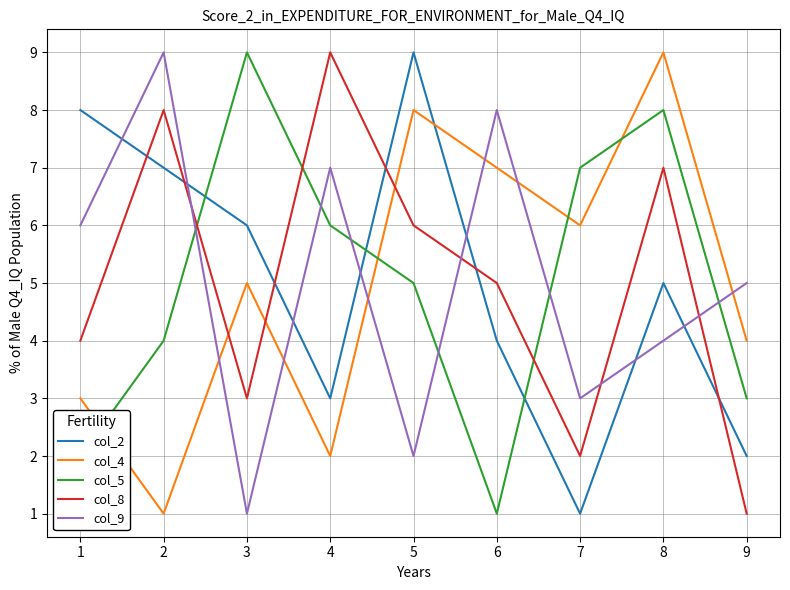

The col_4 series shows 6 at 7. True or false?

True